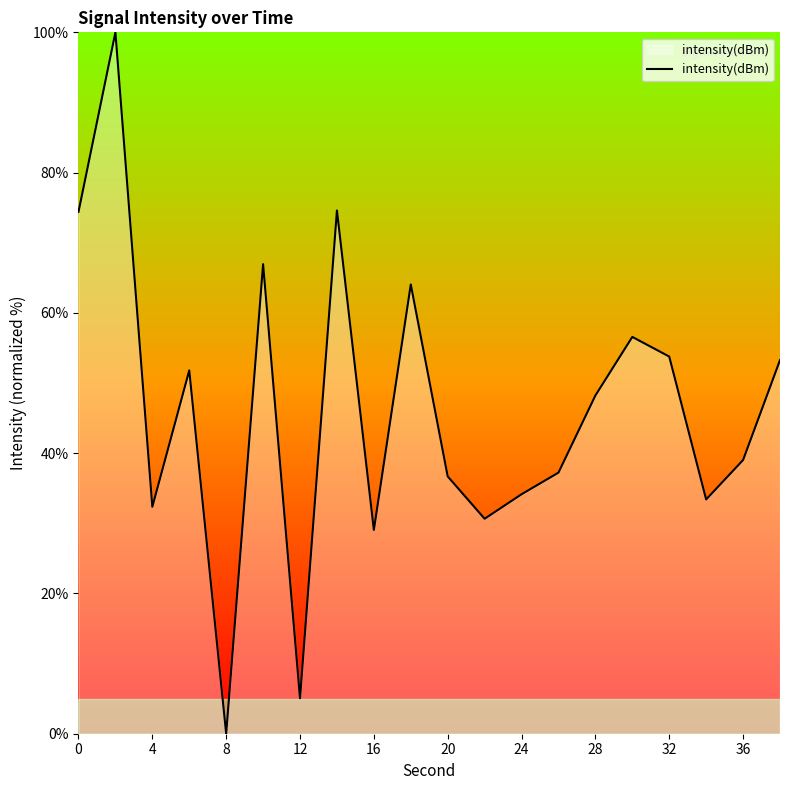

What is the greatest value displayed?

100.0